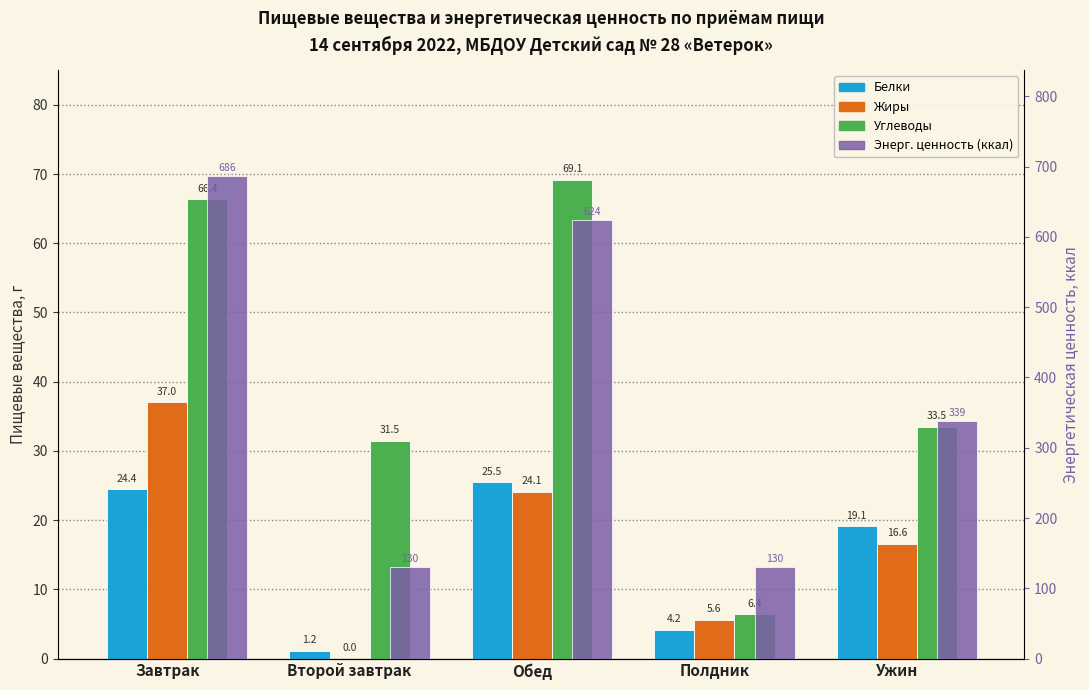

Where does the Жиры series first go above 16?

Завтрак